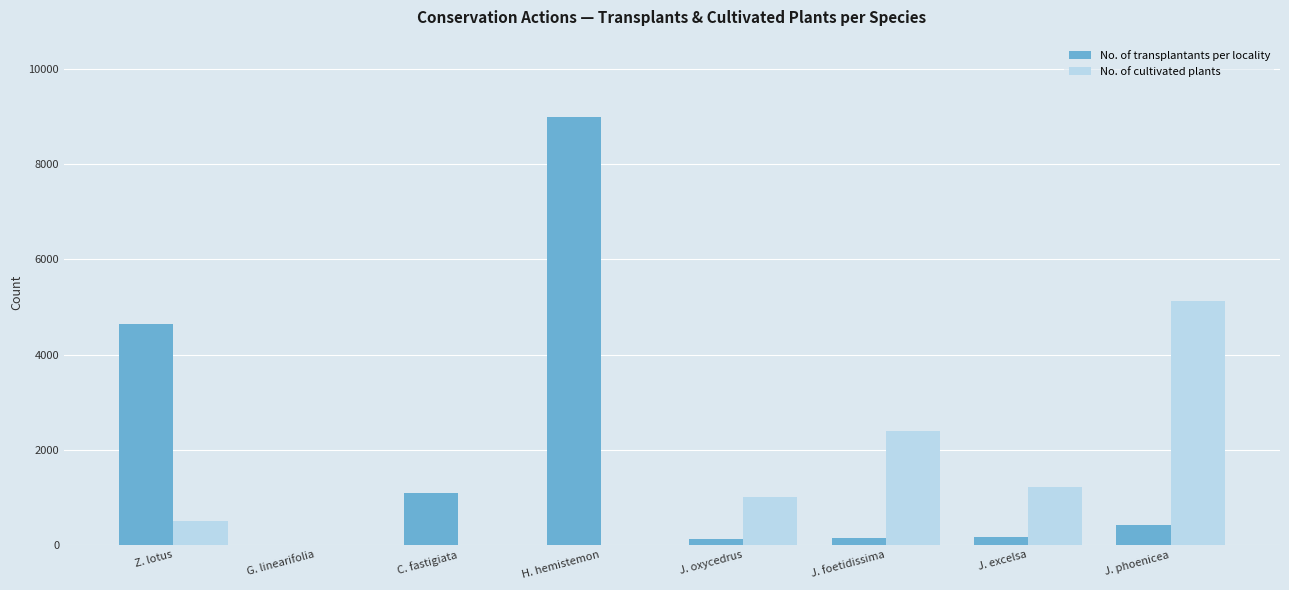

What is the sum of all No. of transplantants per locality values?

15563